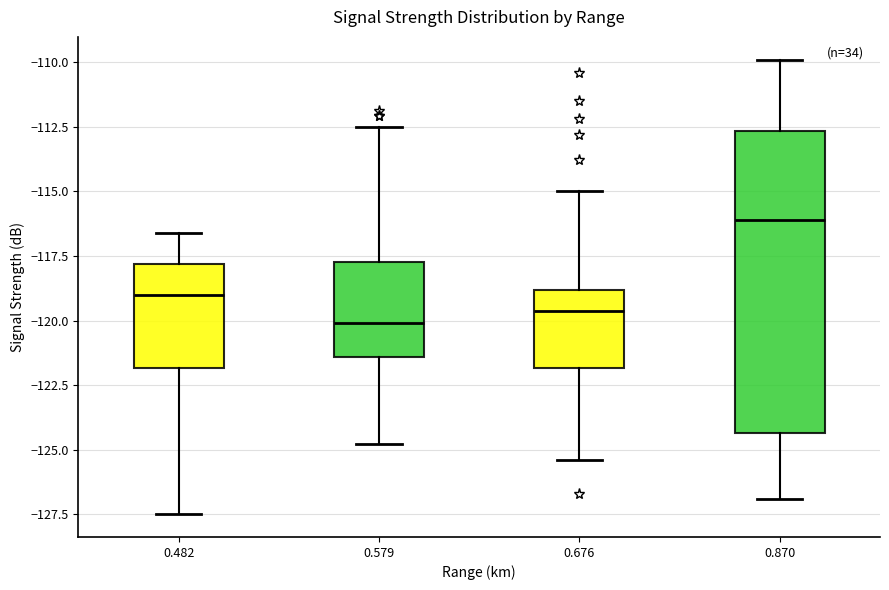

Reading left to right, transcribe this box plot: for each box, give where its median line is, the range the box spans, and where its two whiskers end, as read against the y-axis. The values are not printed on the chart, so give them approximately, as read against the axis.

0.482: median -119.0, box -122.0 to -118.0, whiskers -127.5 to -116.5
0.579: median -120.0, box -121.5 to -117.5, whiskers -125.0 to -112.5
0.676: median -119.5, box -122.0 to -119.0, whiskers -125.5 to -115.0
0.870: median -116.0, box -124.5 to -112.5, whiskers -127.0 to -110.0